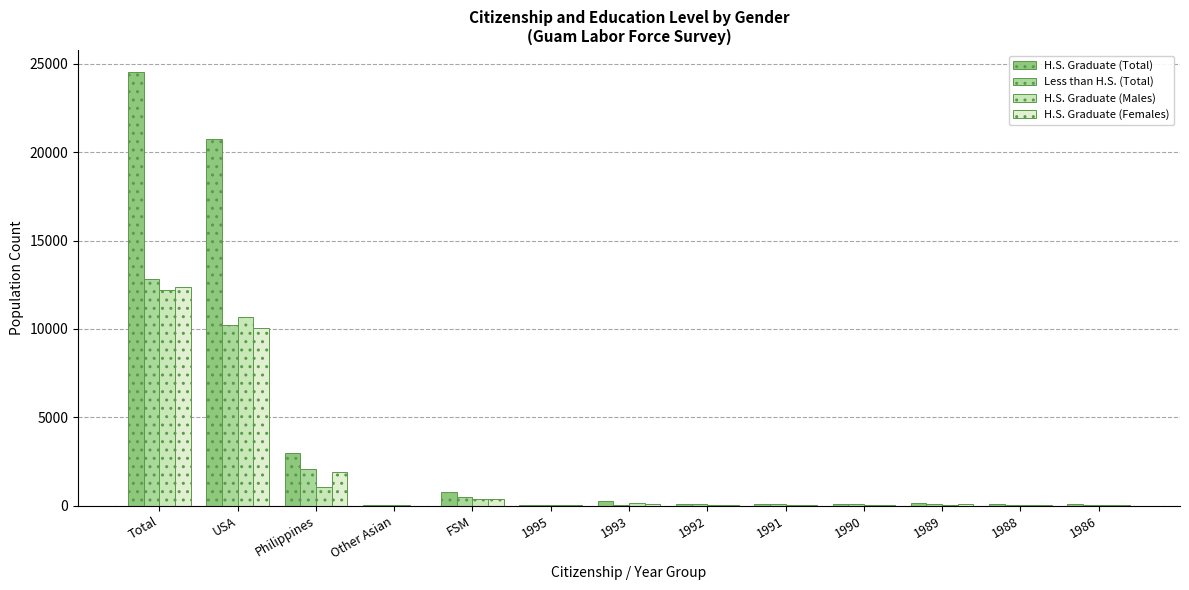

Which has a higher value, FSM or Philippines?

Philippines